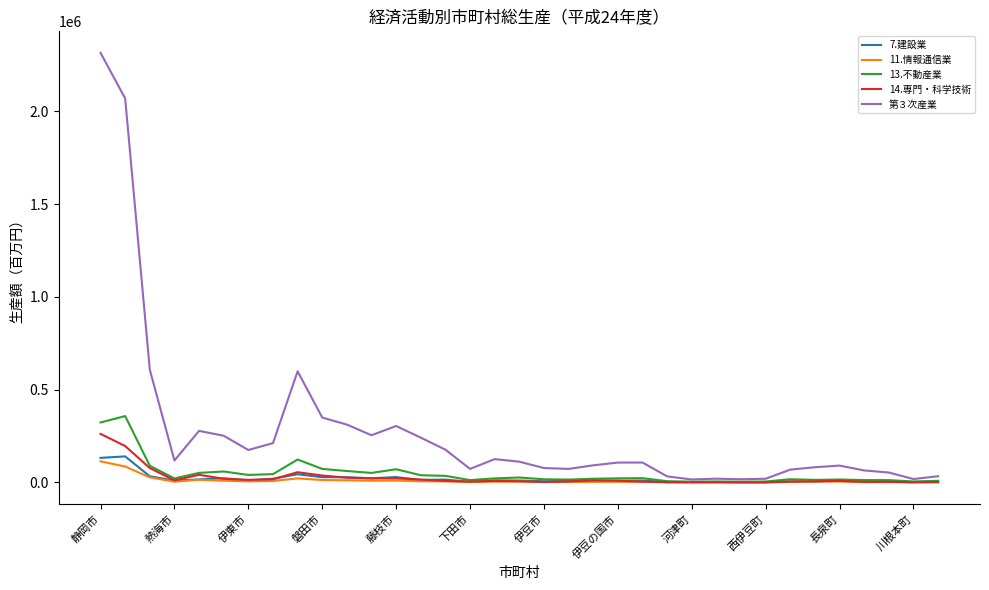

Which series has the widest spread of values?

第３次産業